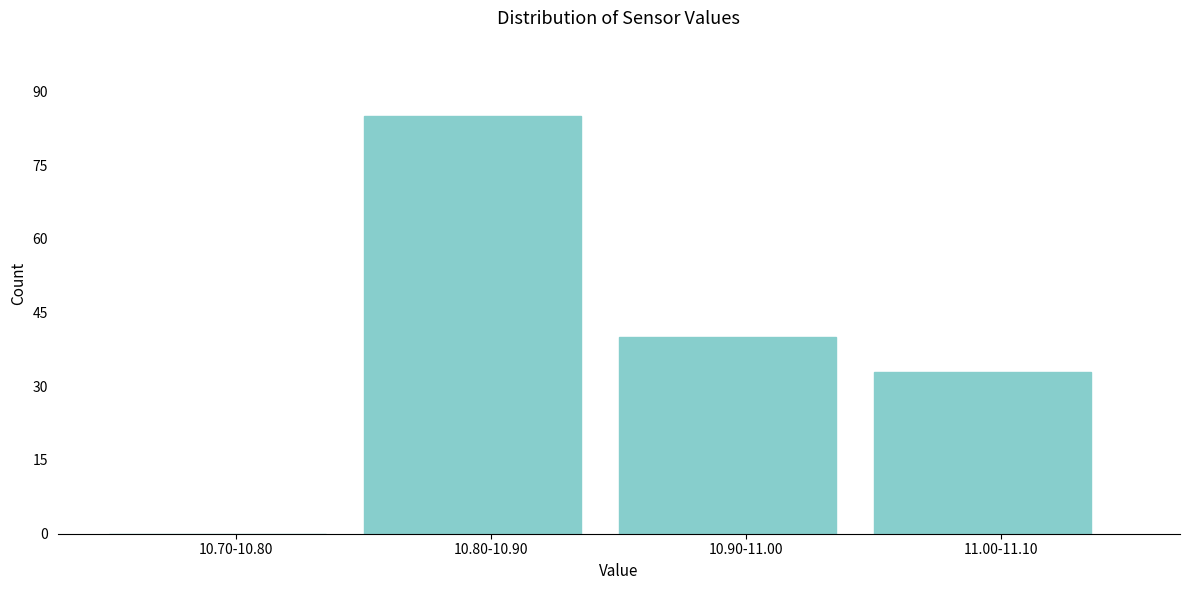

Reading left to right, extract all data points from this chart.

10.70-10.80=0	10.80-10.90=85	10.90-11.00=40	11.00-11.10=33